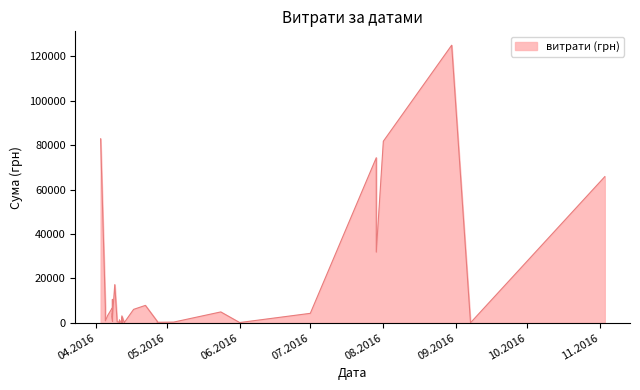

What is the sum of the values at 01.08.2016 and 22.04.2016?

89616.6